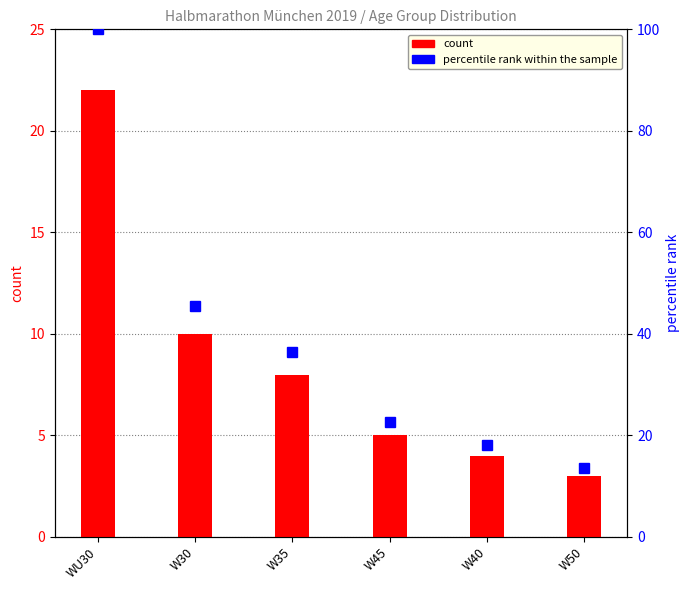

At how many categories does at least one series exceed 64?

1